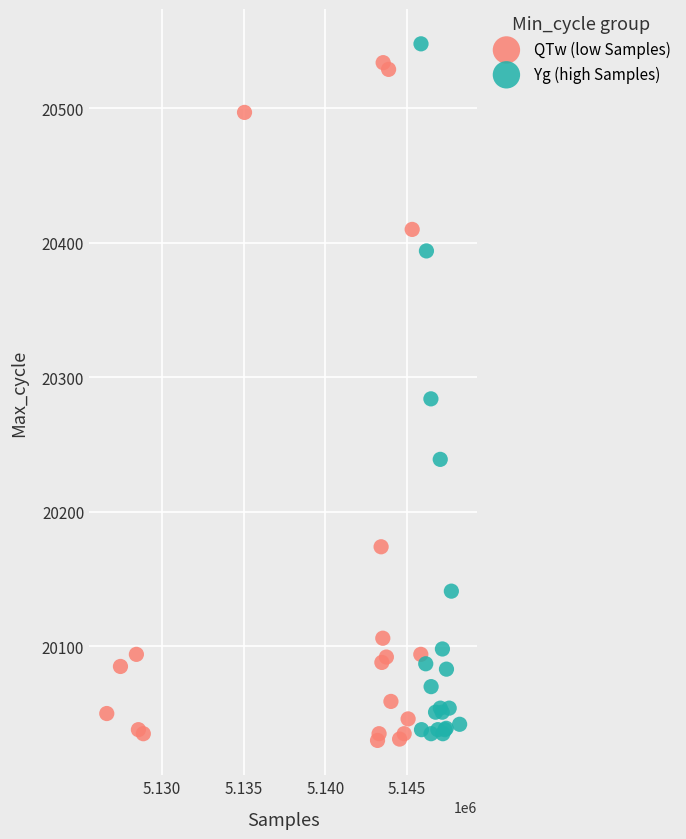

What are all the series names shown in the legend?

QTw (low Samples), Yg (high Samples)